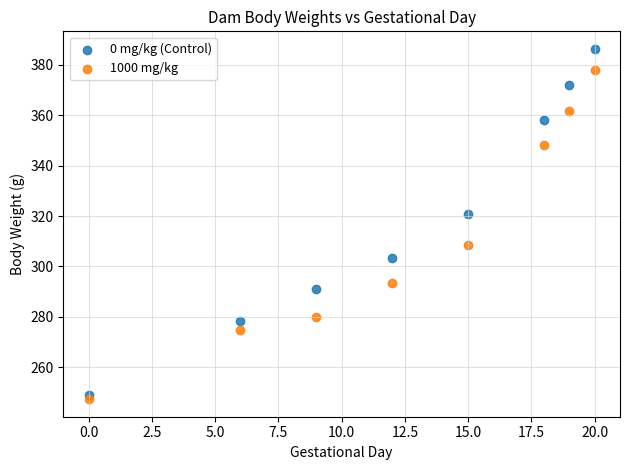

Which series contains the lowest Y value?

1000 mg/kg